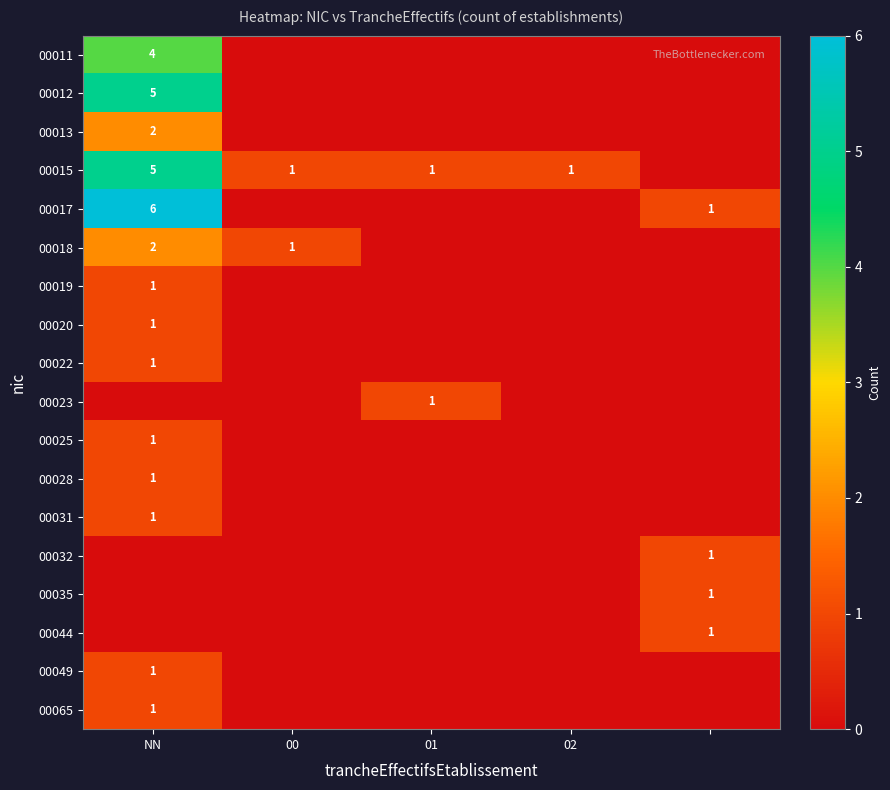

What is the spread (max minus min) of values at NN?

6